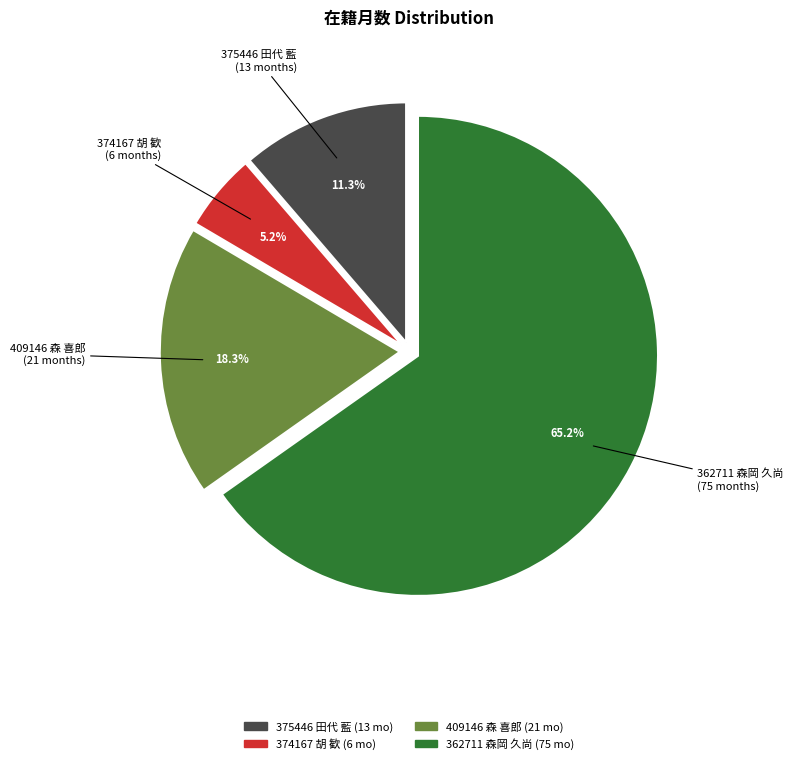

To the nearest percent, what portion does 362711 森岡 久尚 represent?

65%